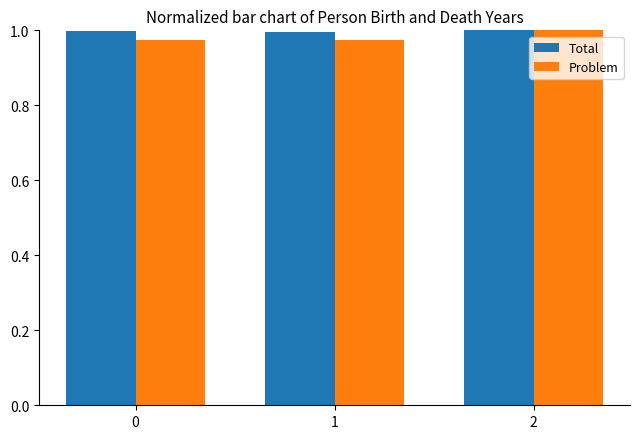

What is the sum of the Problem values at 0 and 2?

2.0